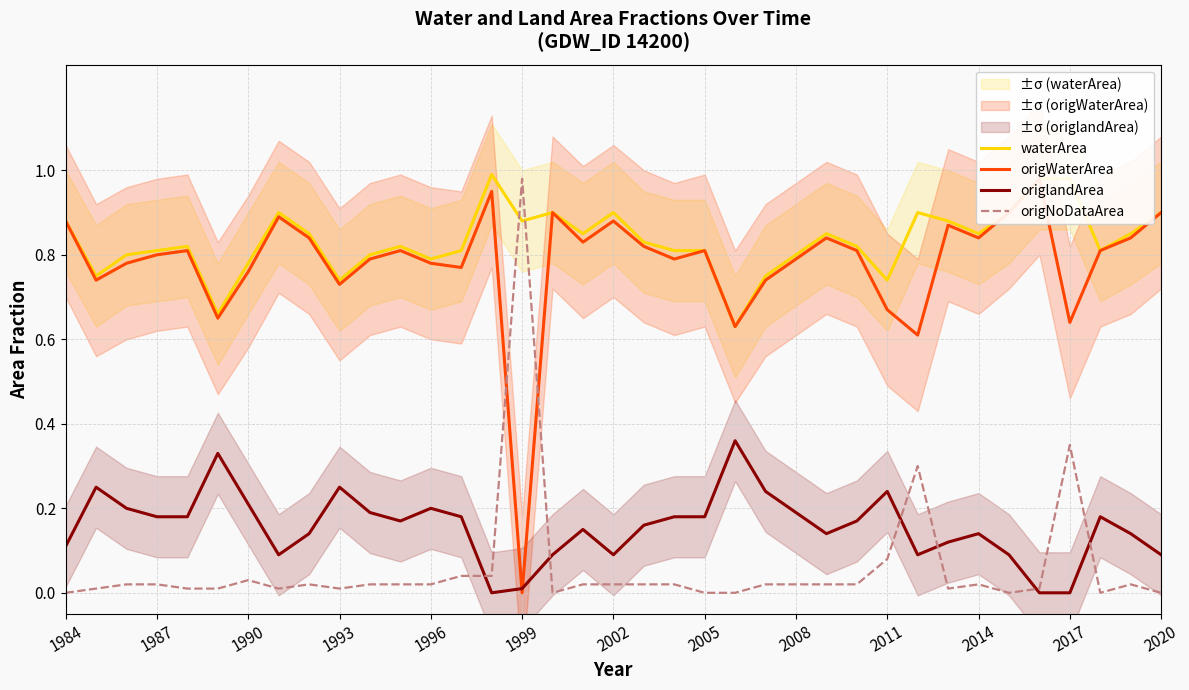

List the series in order of their peak value, lowest first.

origlandArea, origWaterArea, origNoDataArea, waterArea